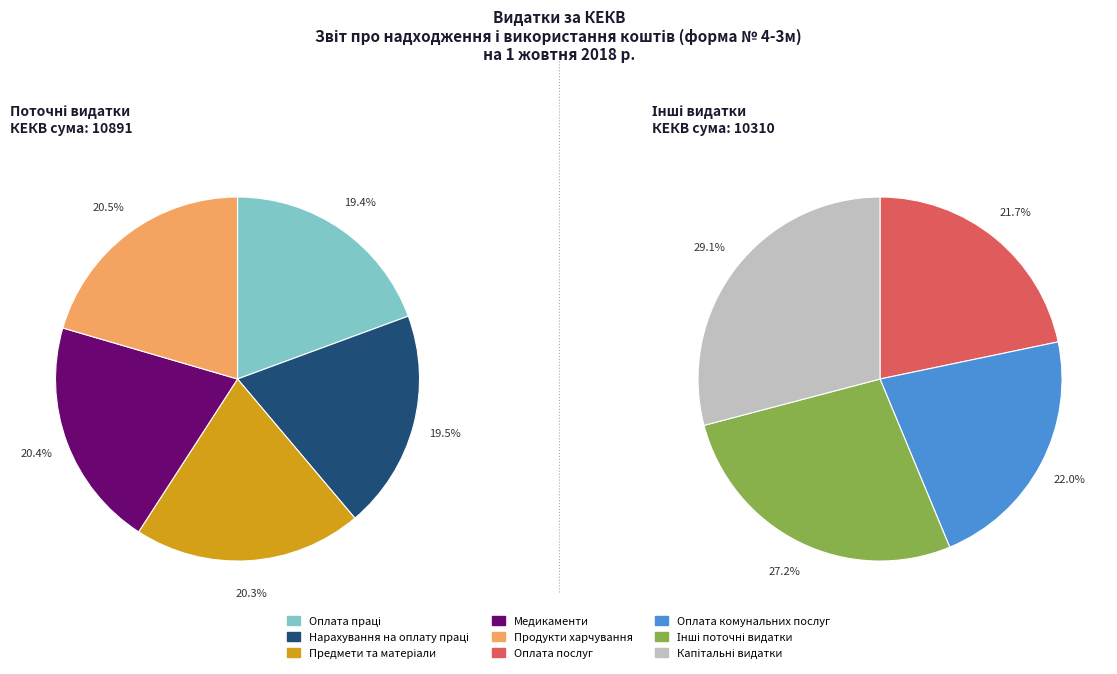

Which category has the smallest portion of the pie?

Оплата праці